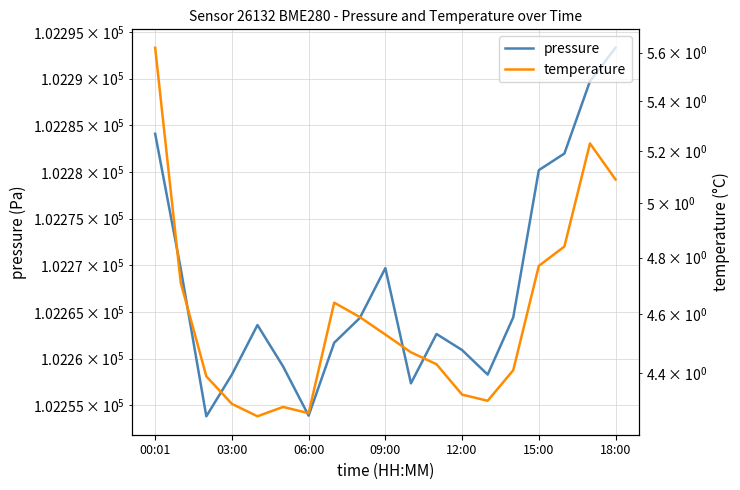

What is the average value of the temperature series?

4.6